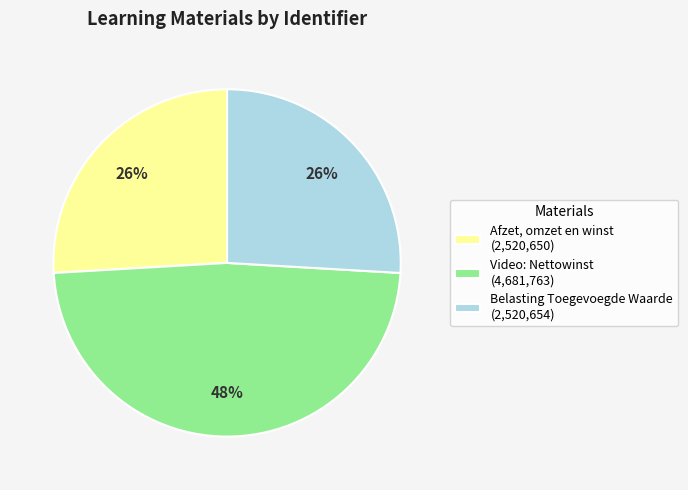

True or false: Belasting Toegevoegde Waarde accounts for 32% of the total.

False